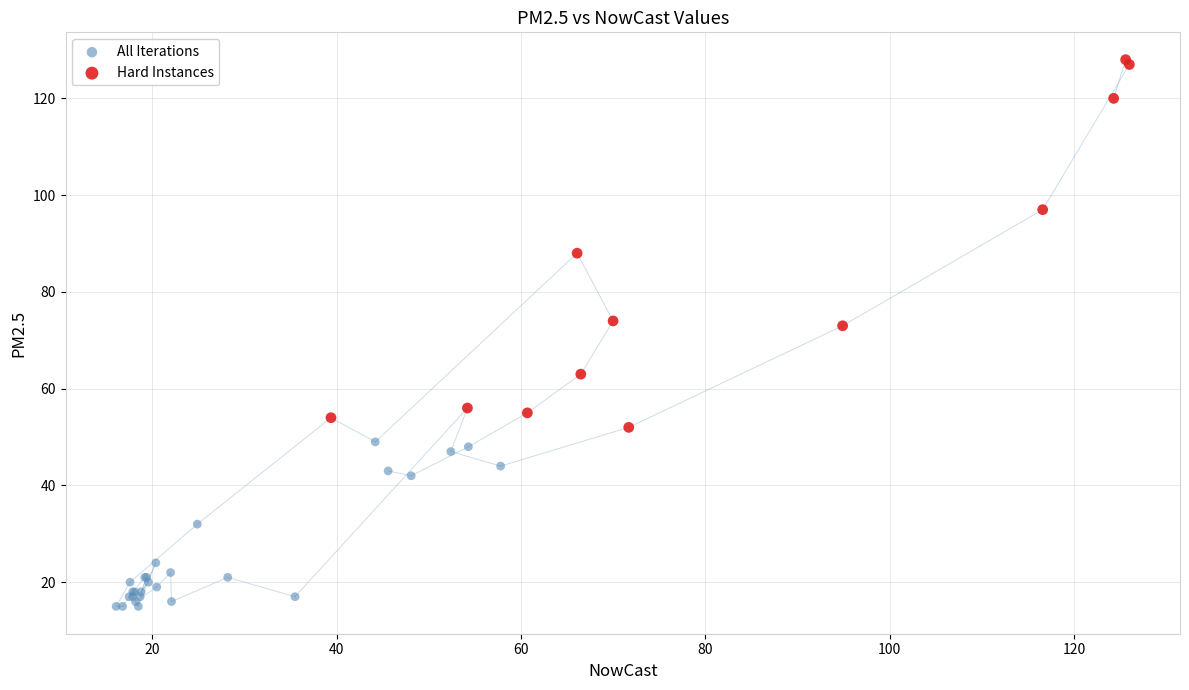

What are all the series names shown in the legend?

All Iterations, Hard Instances